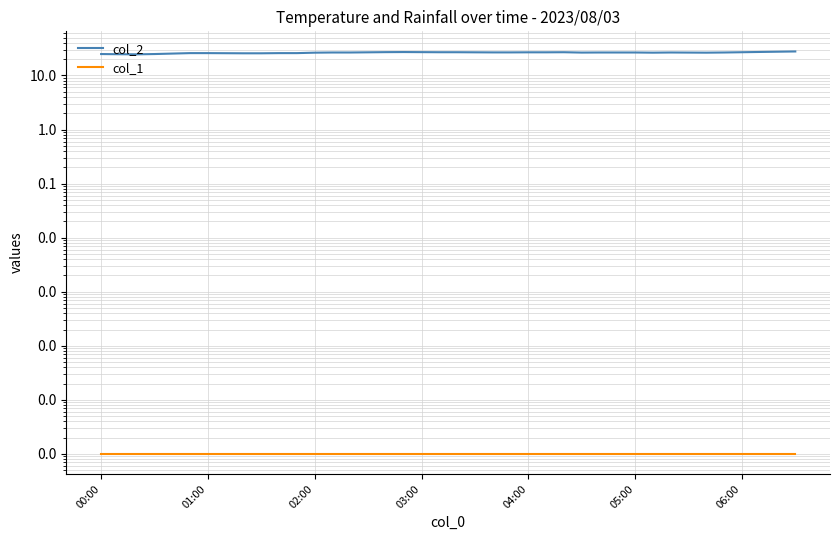

List the series in order of their overall mean, highest first.

col_2, col_1